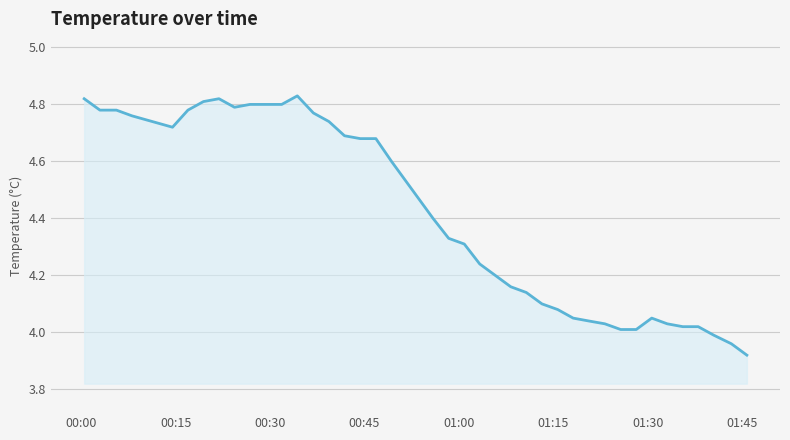

What is the difference between the maximum and minimum values?

0.9